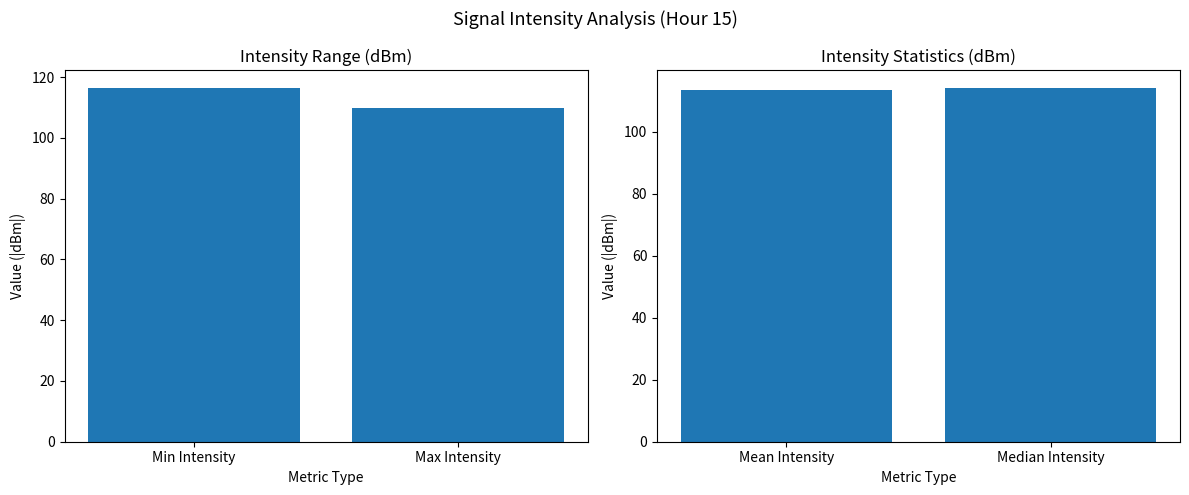

How many bars are there in total?

4